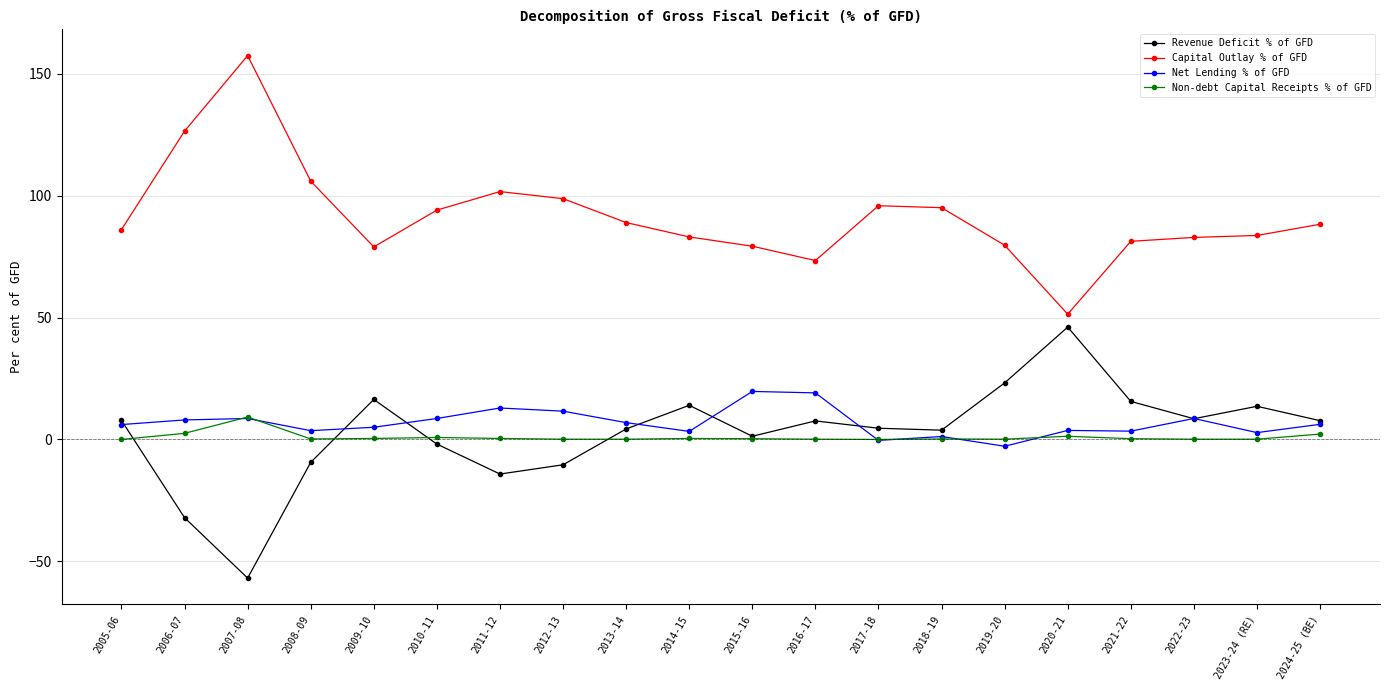

True or false: Revenue Deficit % of GFD has a value of 26.1 at 2021-22.

False